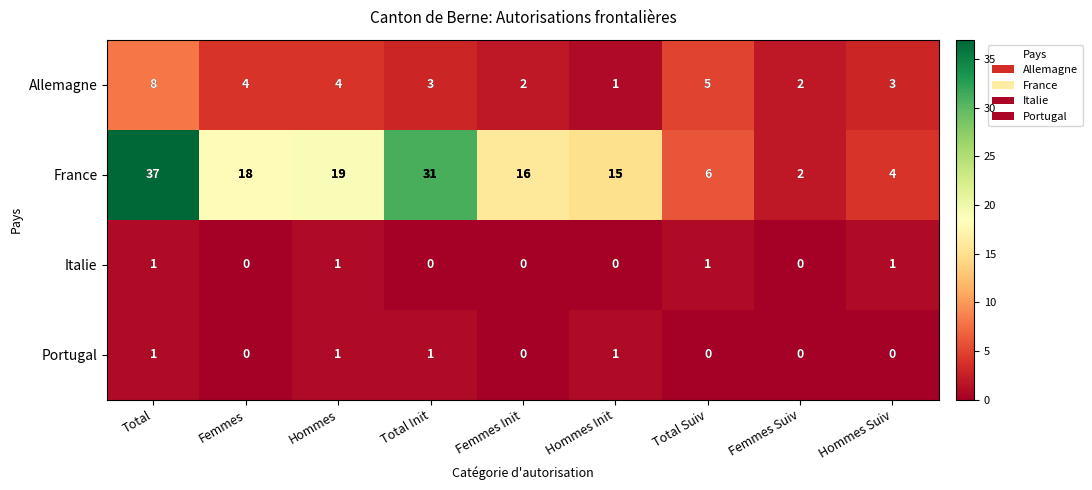

What is the total value across all series at Femmes?

22